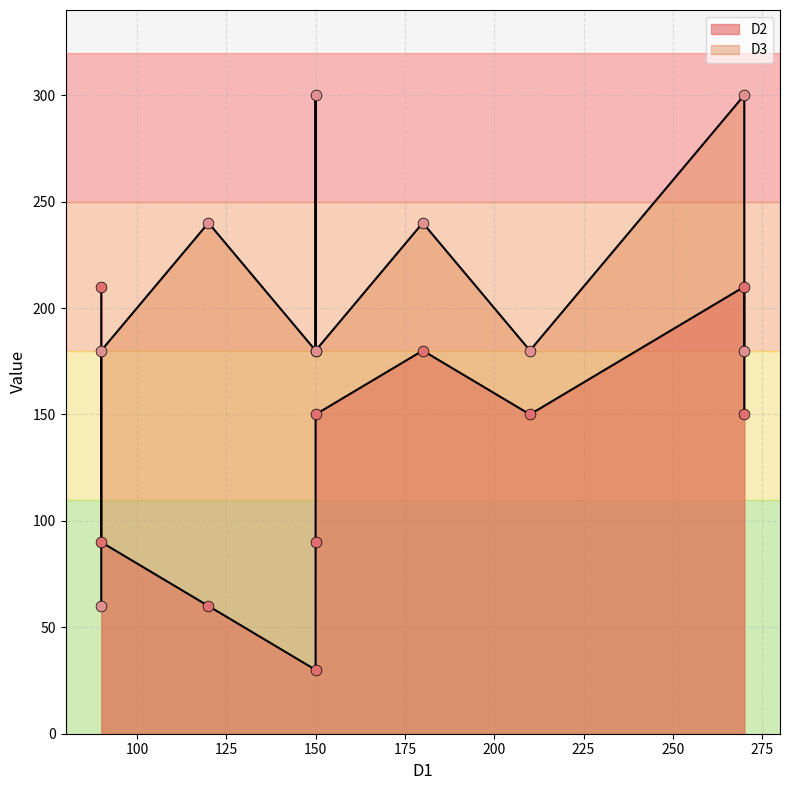

What is the total value across all series at 90?

270